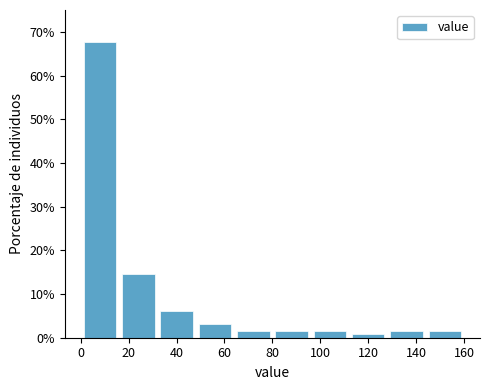

Over which range of the x-axis is the bar tallest?

0 to 16